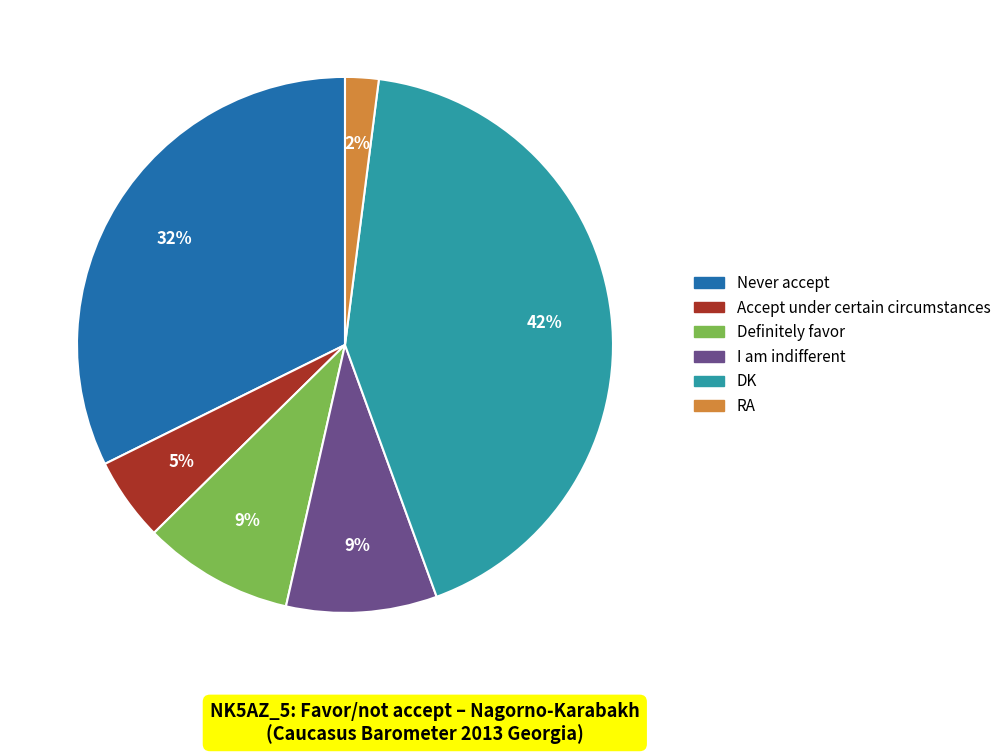

Between RA and Never accept, which is larger?

Never accept